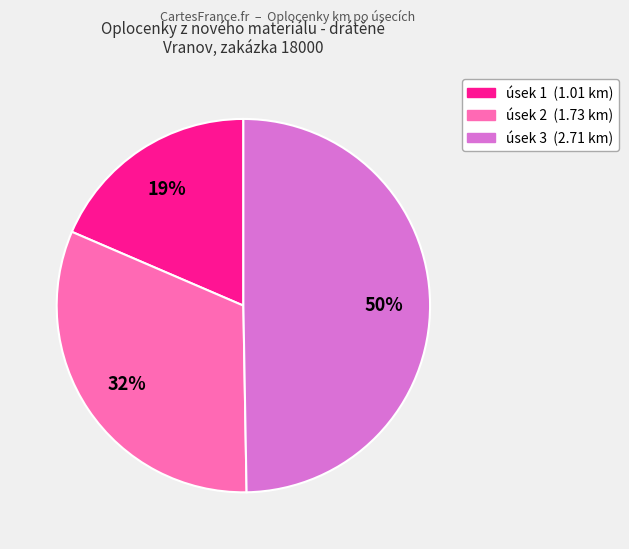

How many slices are in this pie chart?

3